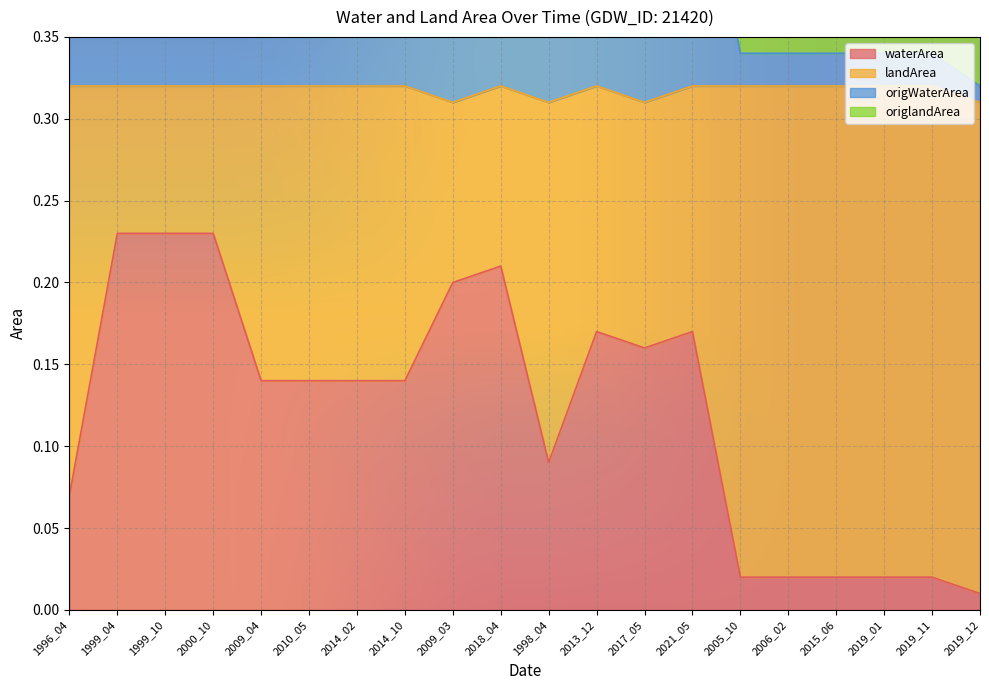

Where is waterArea nearest to the value 0?

2019_12